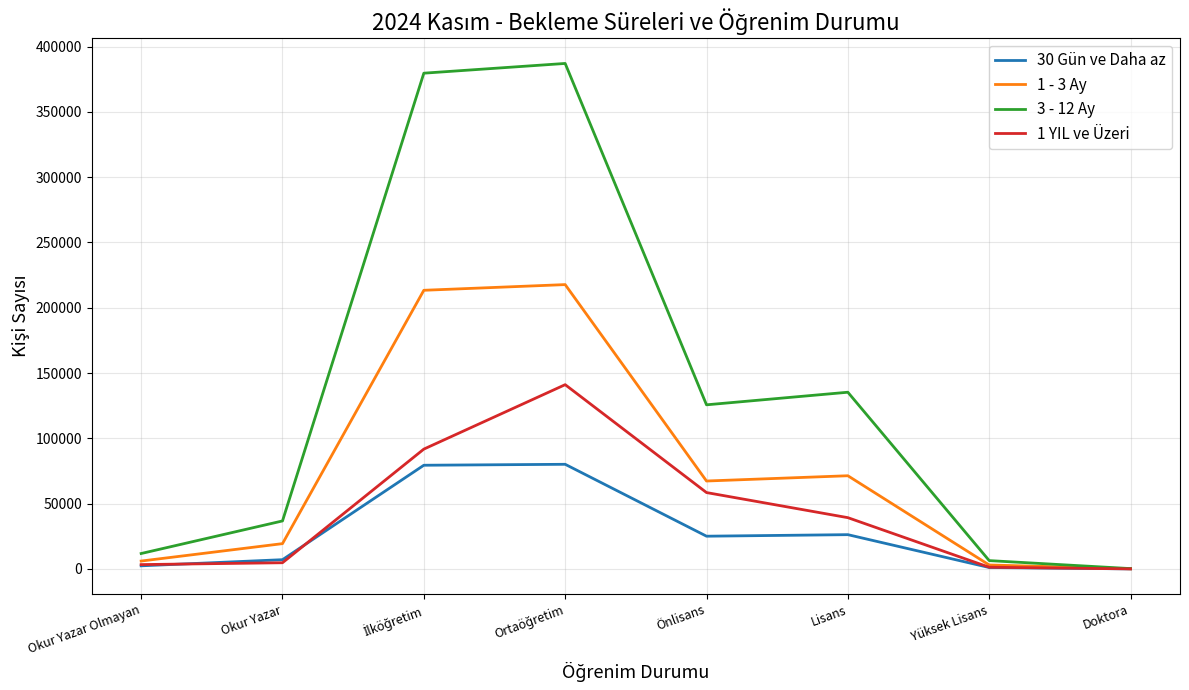

The 30 Gün ve Daha az series shows 25077 at Önlisans. True or false?

True